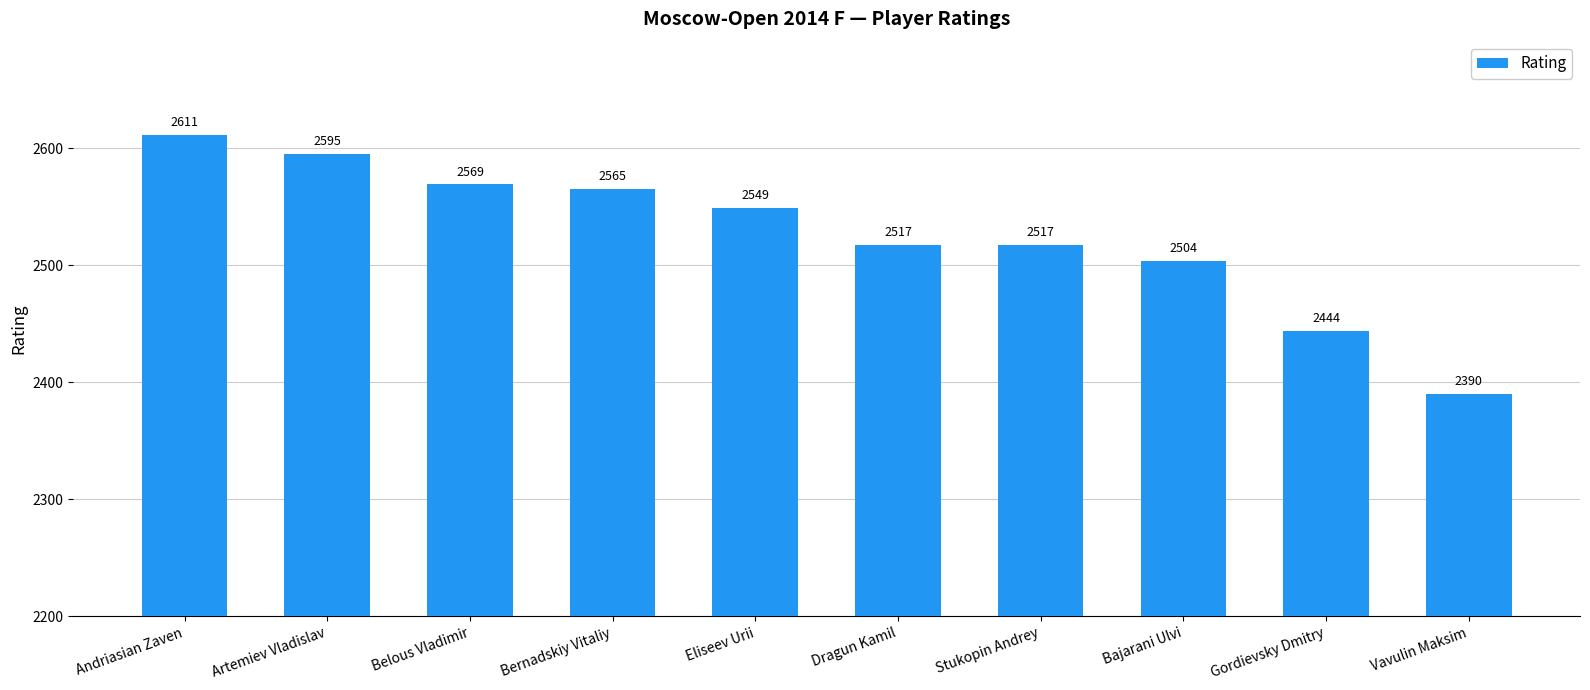

What position from the left is Dragun Kamil?

6